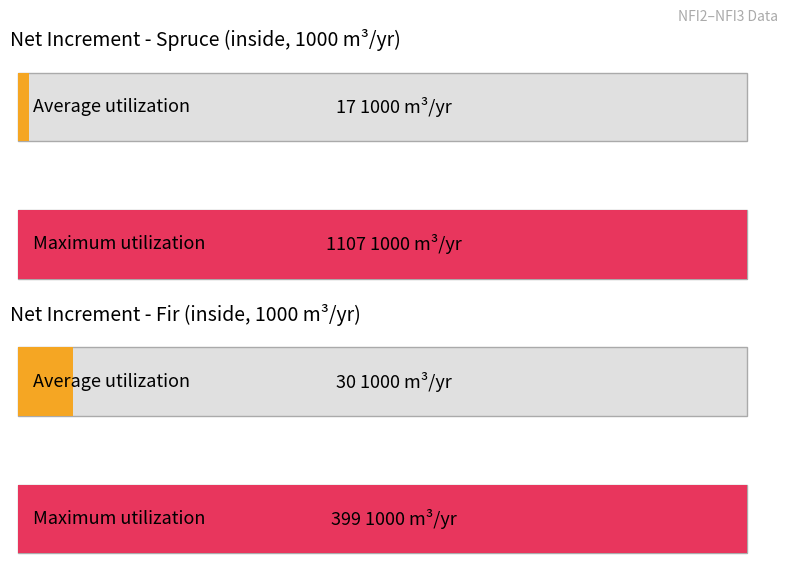

What are all the series names shown in the legend?

Average utilization, Maximum utilization